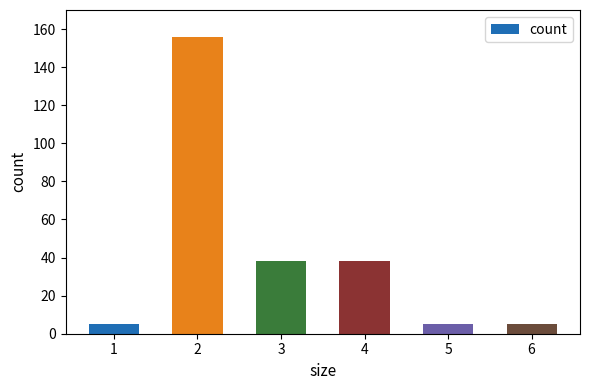

What is the sum of all values?

247